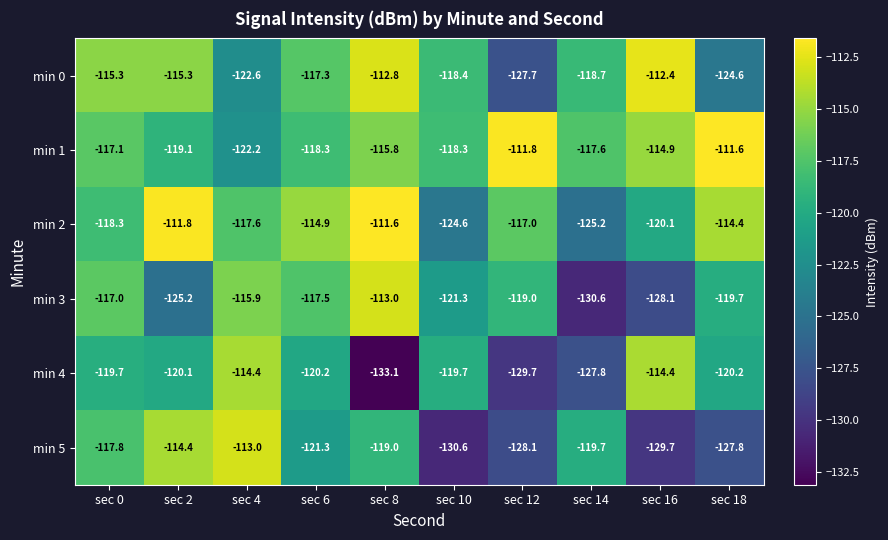

List the labels in order of min 3 value, smallest first.

sec 14, sec 16, sec 2, sec 10, sec 18, sec 12, sec 6, sec 0, sec 4, sec 8